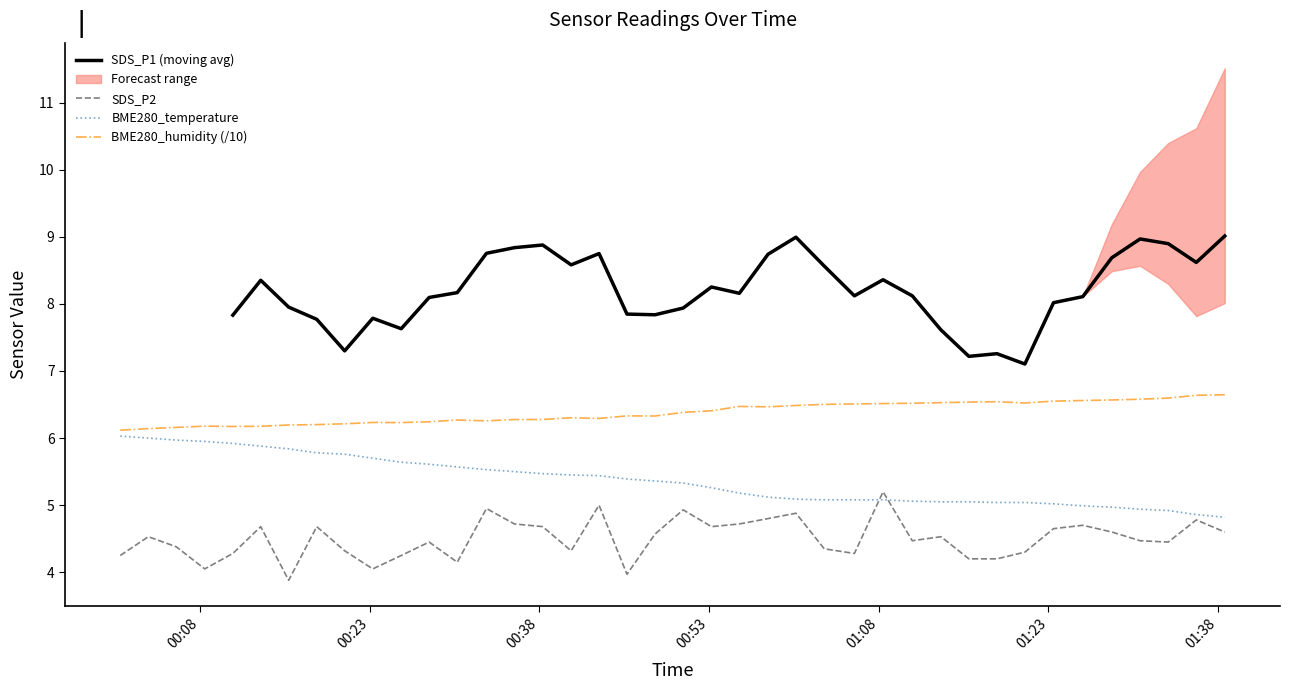

True or false: SDS_P2 and BME280_humidity (/10) cross at least once.

False